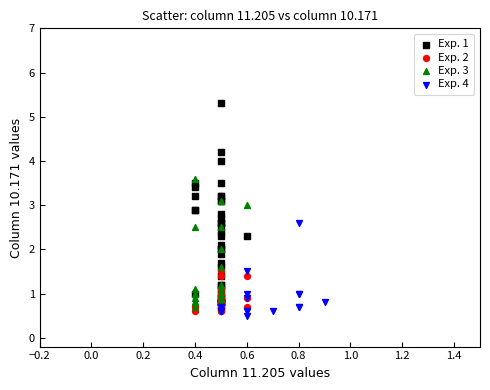

Which series reaches the maximum Y coordinate?

Exp. 1